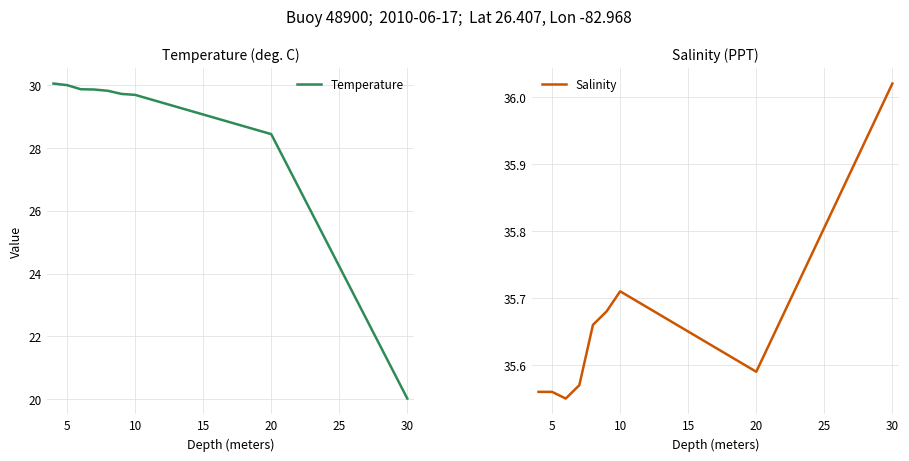

True or false: Salinity has a value of 9.3 at 30.

False